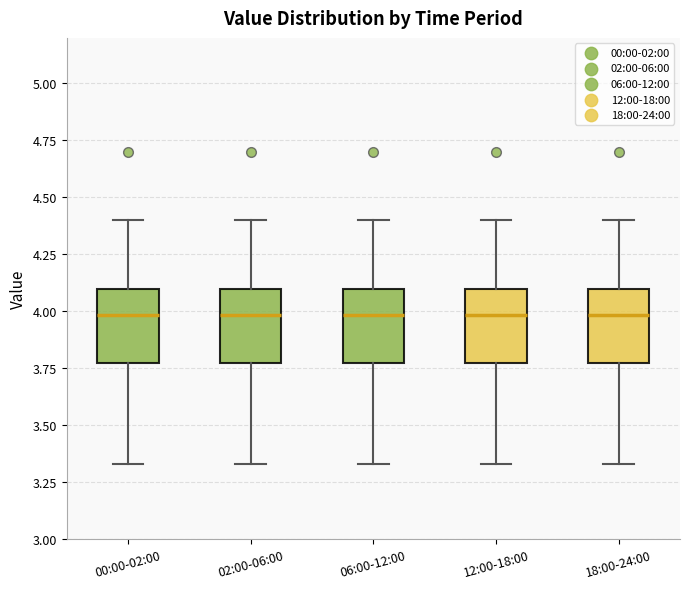

Where does the lower whisker of the box for 00:00-02:00 end on the y-axis? The values are not printed on the chart, so give them approximately, as read against the axis.

3.35